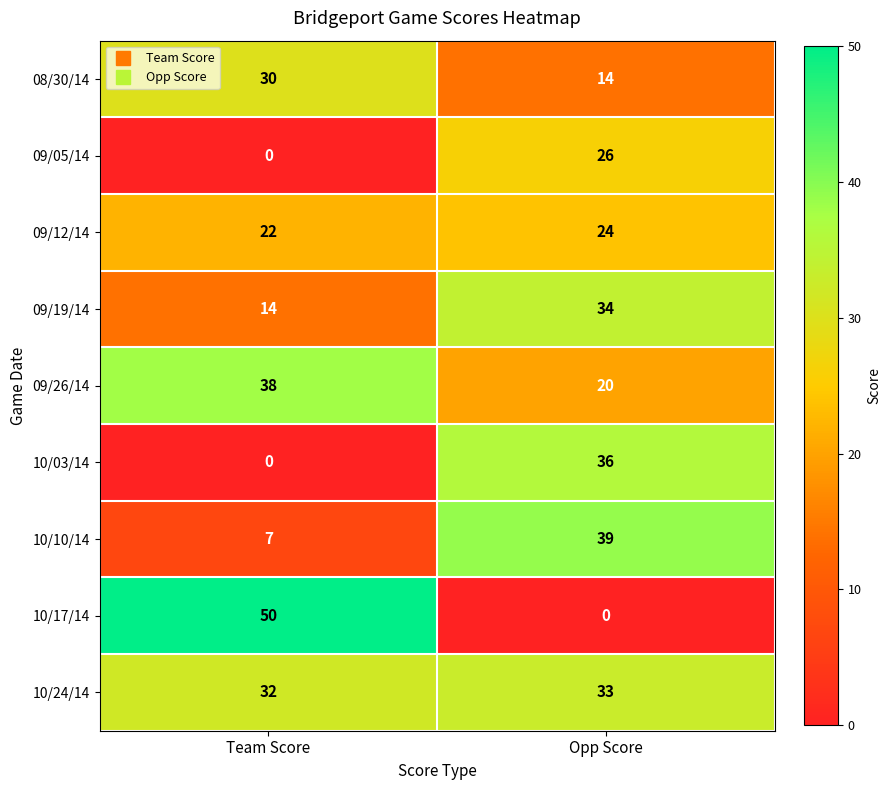

What is the total value across all series at Opp Score?

226